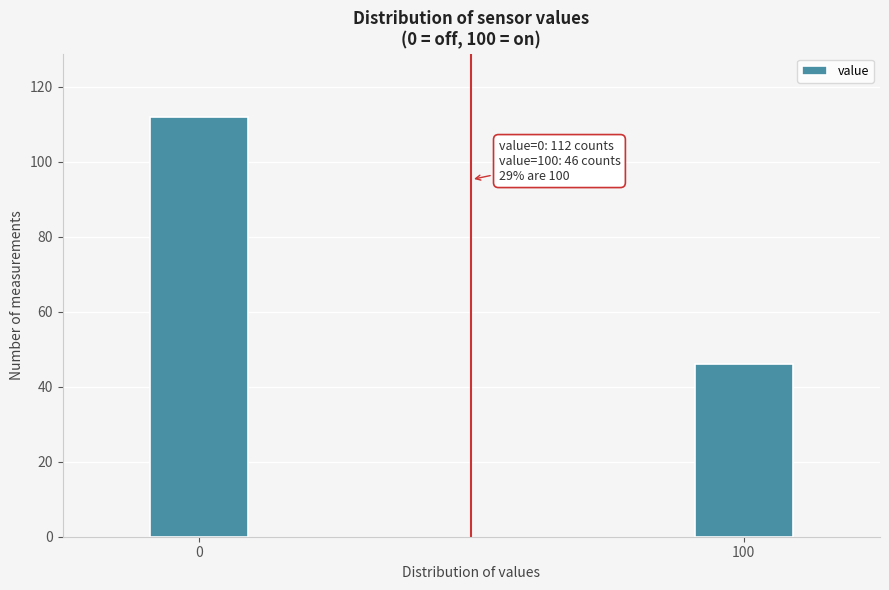

Reading left to right, what are all the values shown in this chart?

0=112	100=46